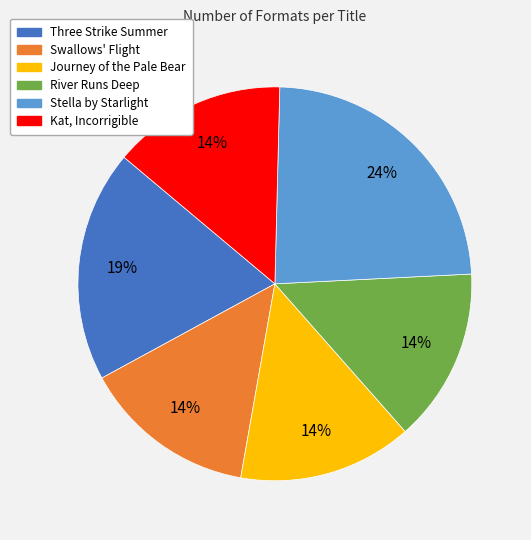

How many segments does this pie chart have?

6